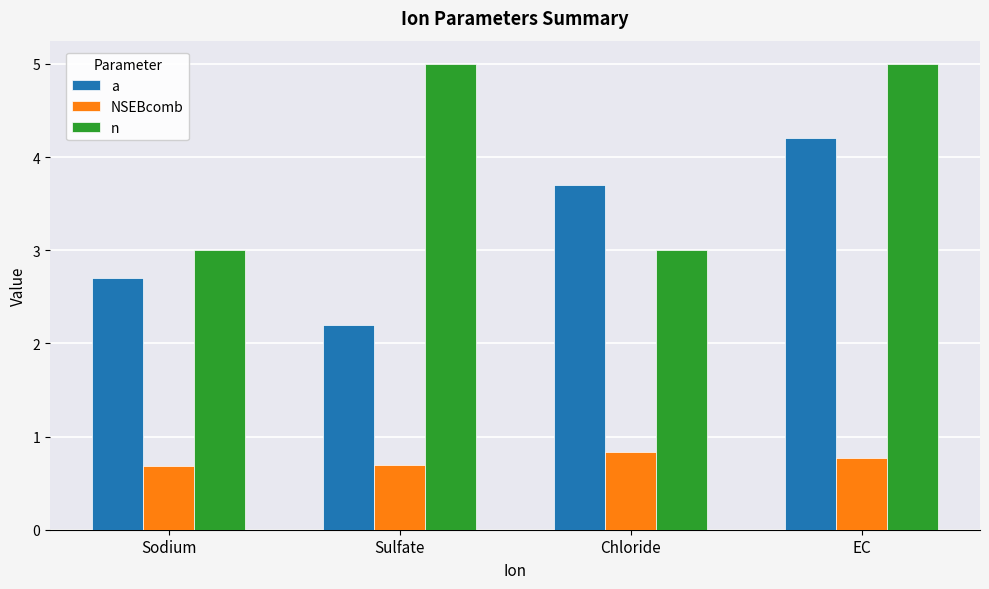

Rank the series by their maximum value, from lowest to highest.

NSEBcomb, a, n